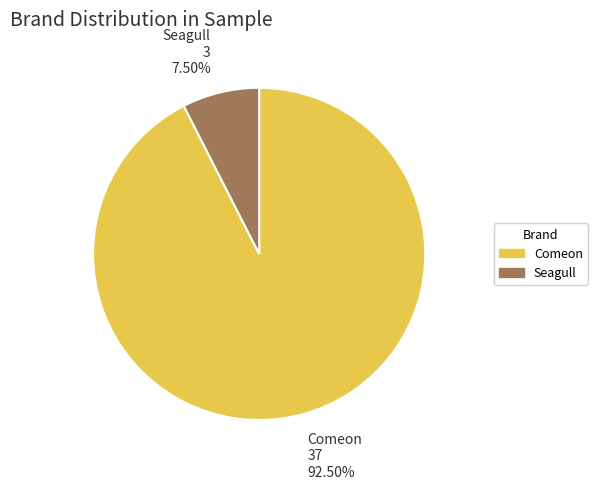

Between Comeon and Seagull, which is larger?

Comeon